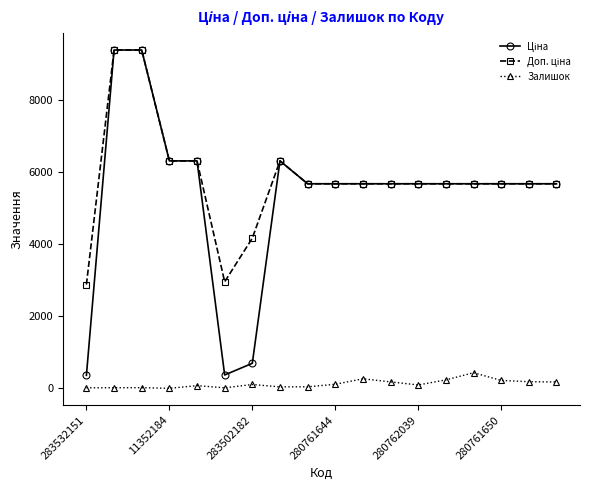

At how many categories does at least one series exceed 3466?

16